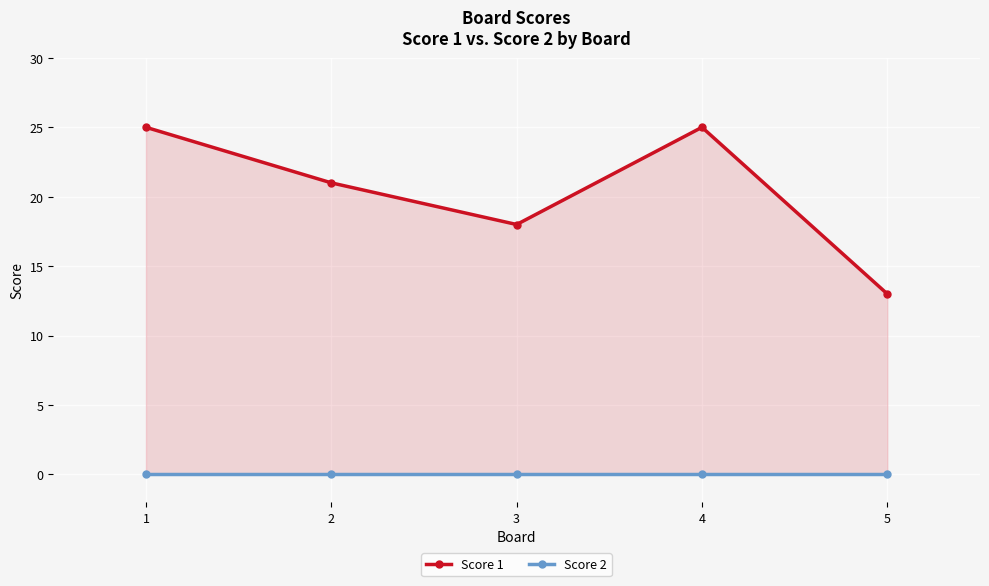

What is the difference between the maximum and minimum values in the Score 1 series?

12